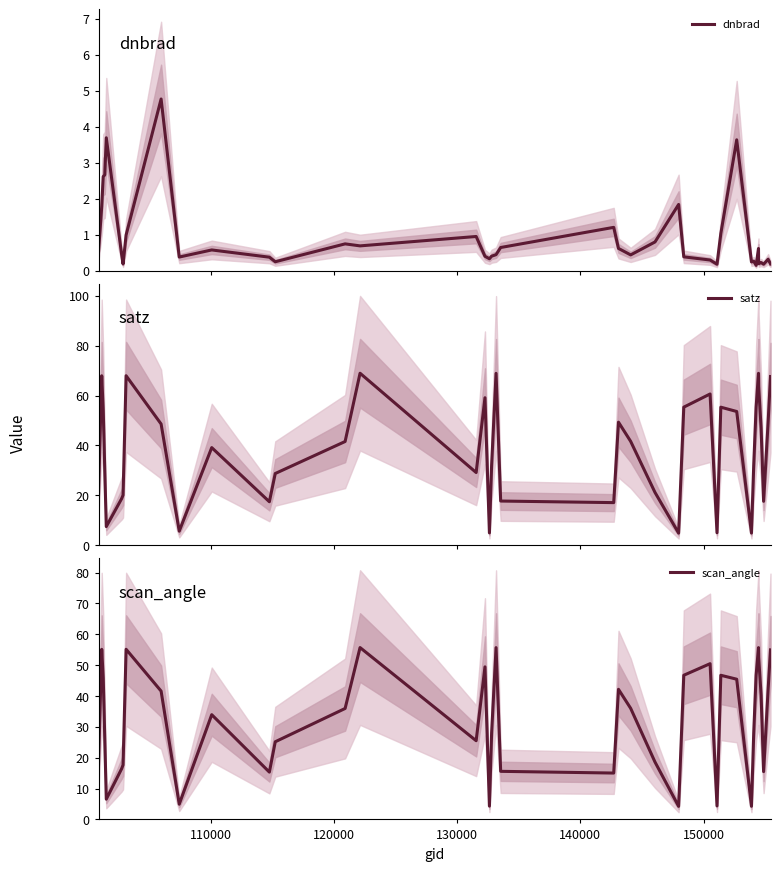

What is the greatest value displayed?

69.0